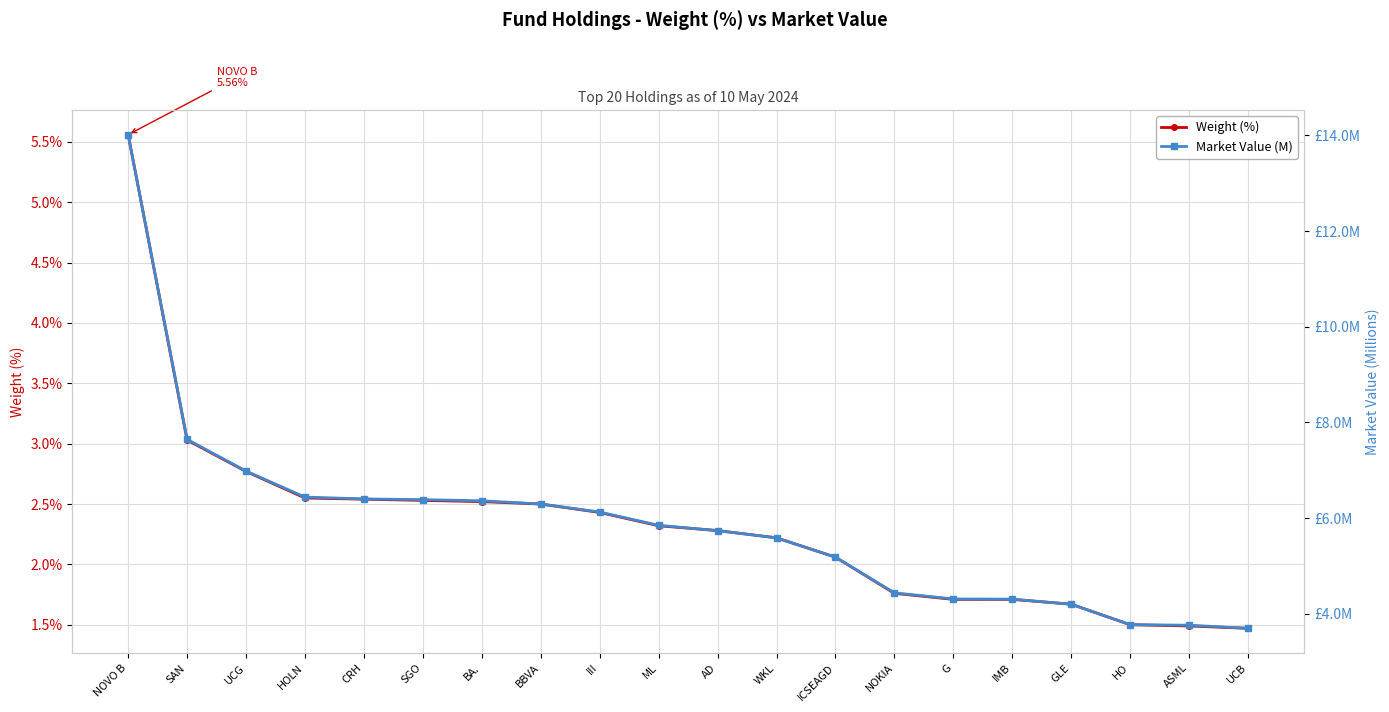

At which label is Weight (%) closest to 3?

SAN